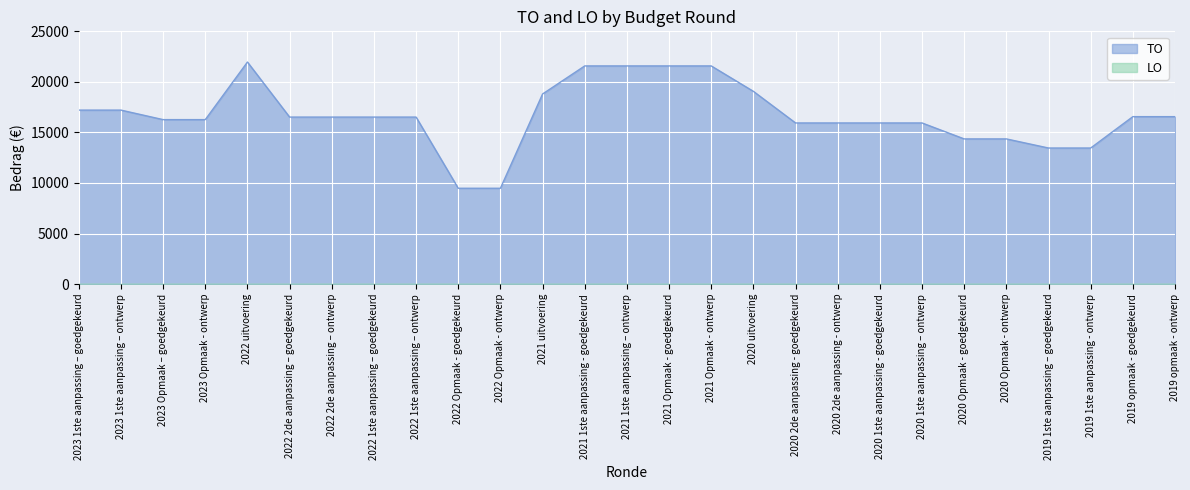

How many lines are shown in the chart?

2